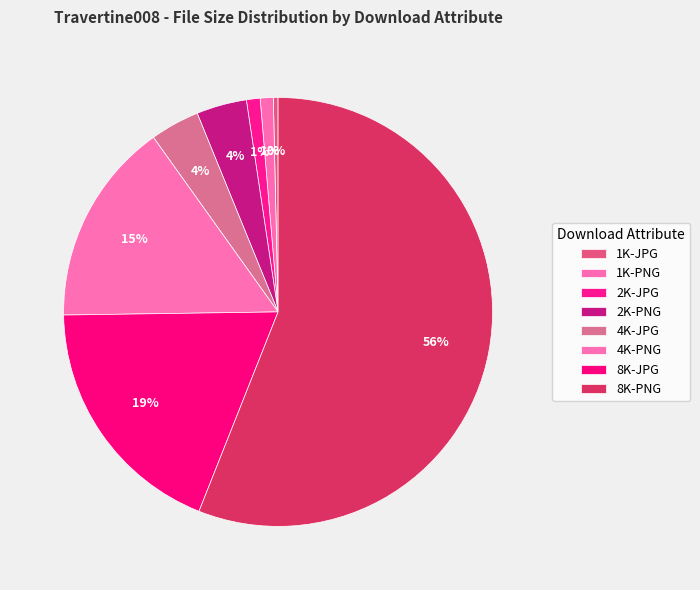

What is the change in value from 1K-JPG to 8K-PNG?

+538661337